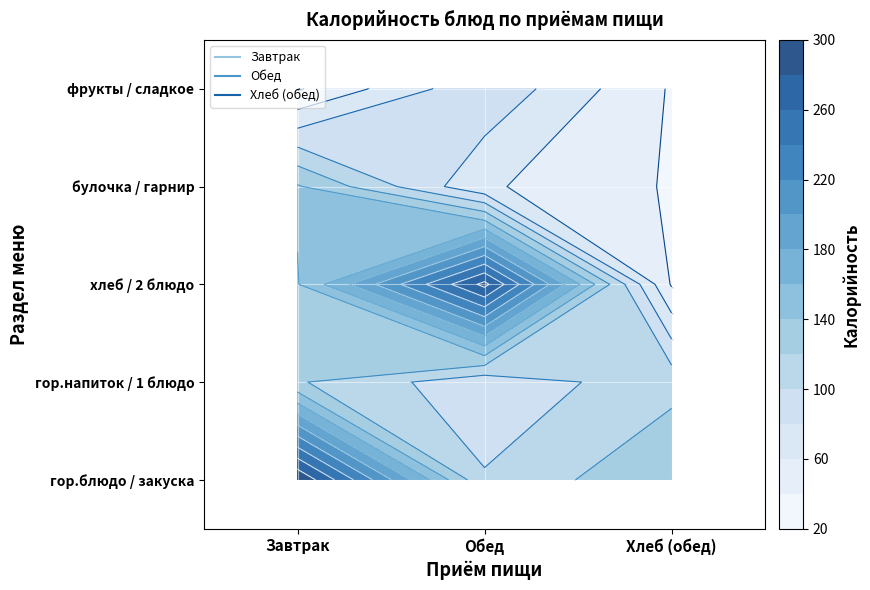

Count the number of data series in this chart.

3